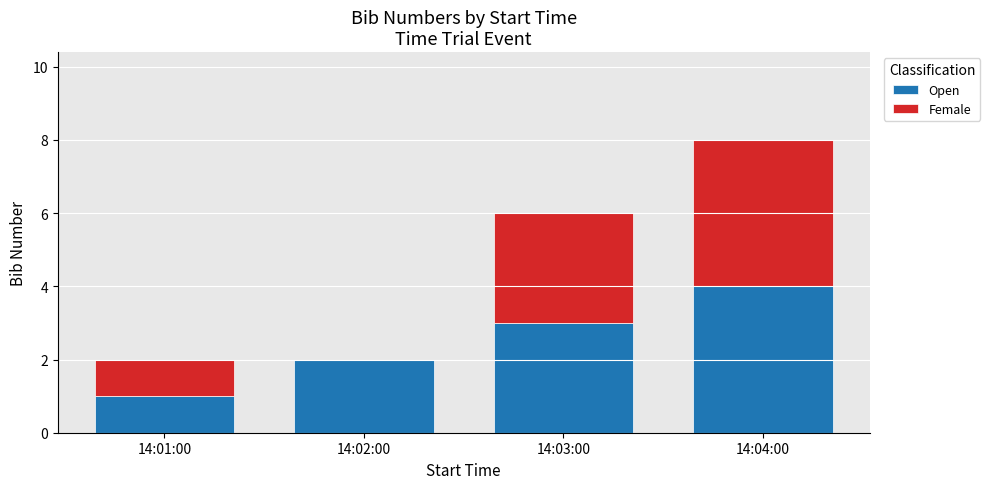

What is the total value across all series at 14:02:00?

2